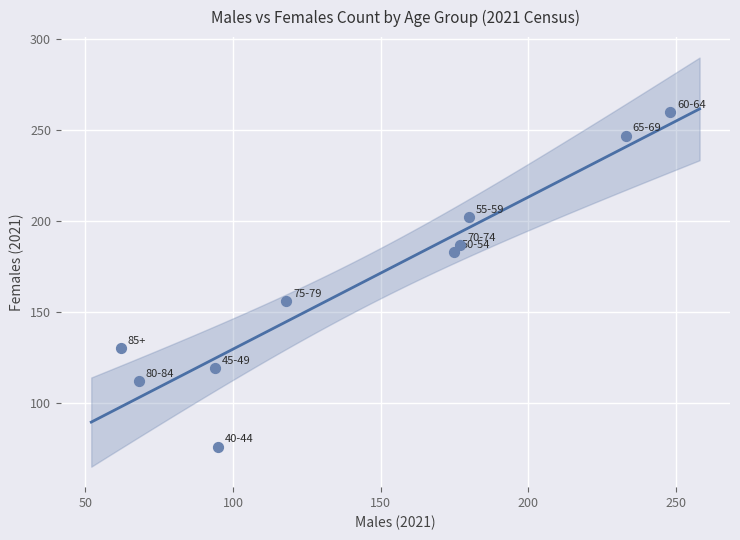

What is the average X value?

145